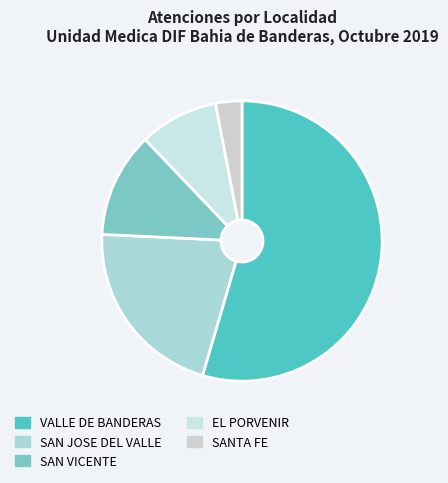

The SAN VICENTE slice represents 4% of the pie. True or false?

False